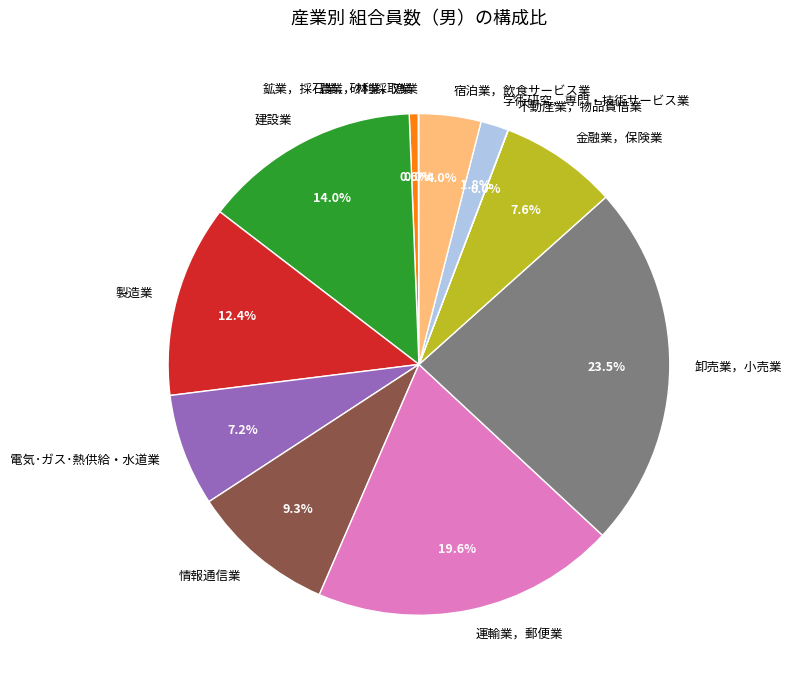

Which category has the biggest portion of the pie?

卸売業，小売業